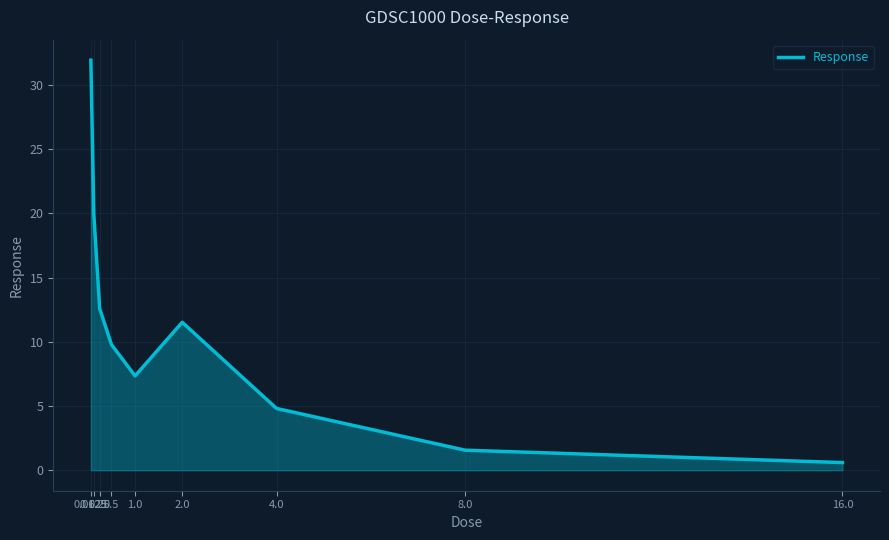

Which has a higher value, 4.0 or 0.25?

0.25